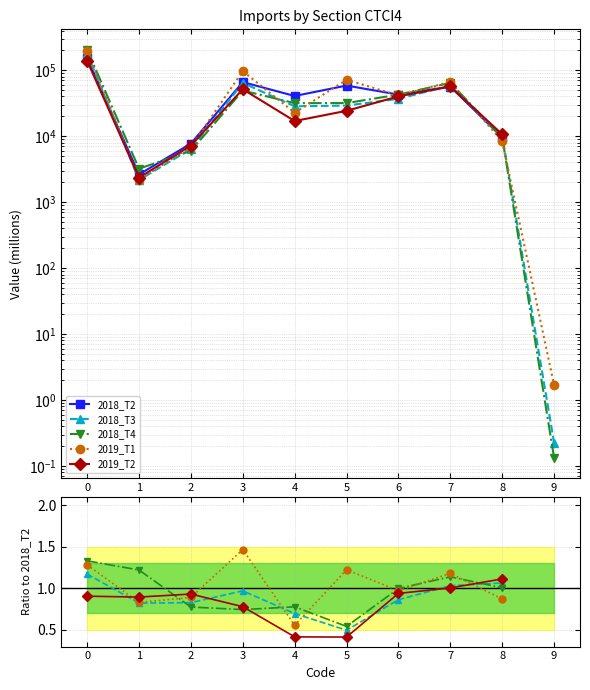

The 2018_T4 series shows 0.4 at 0. True or false?

False